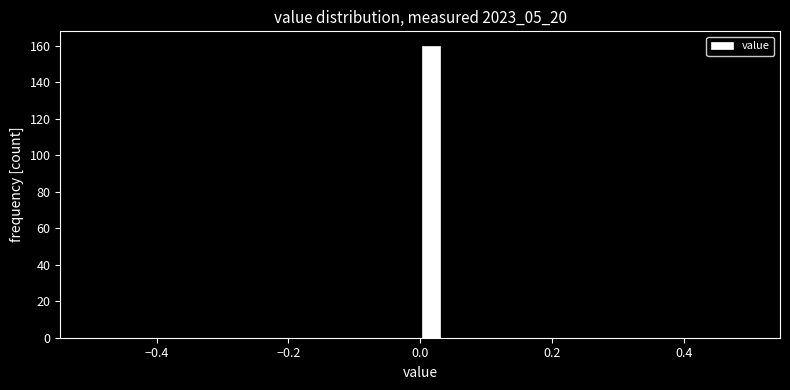

Around what value on the x-axis is the tallest bar? Give the approximate position of its centre, as read against the axis.

0.02